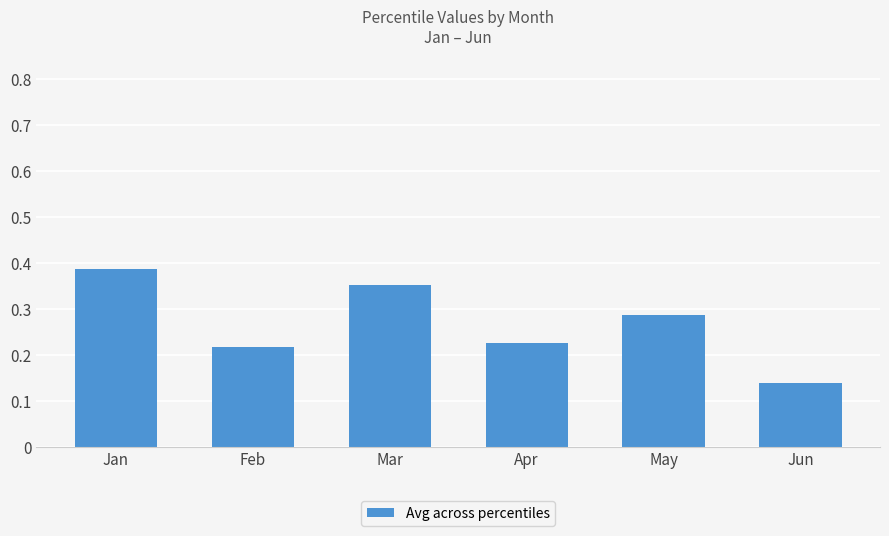

How many values are between 0 and 1?

6